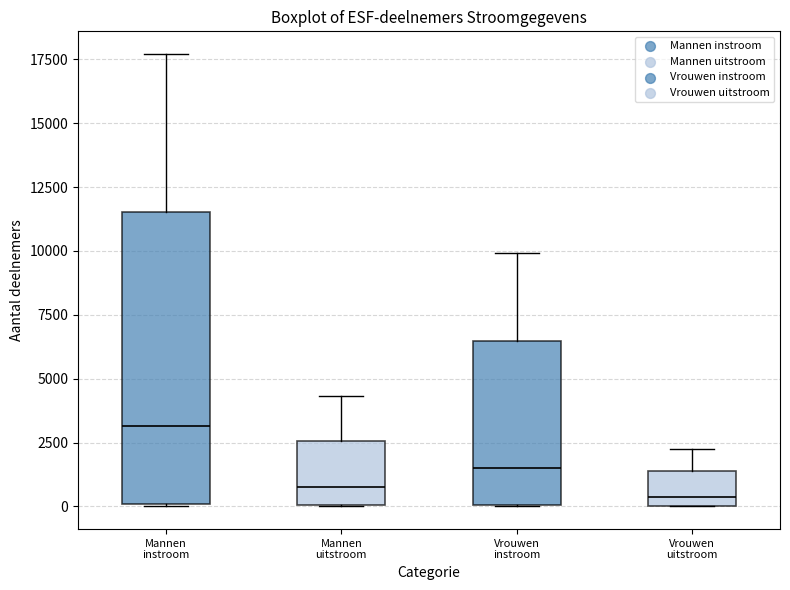

Reading left to right, read every box against the y-axis: the position of its median line, the range the box covers, and the ends of its whiskers. The values are not printed on the chart, so give them approximately, as read against the axis.

Mannen instroom: median 3000, box 0 to 11500, whiskers 0 to 17500
Mannen uitstroom: median 1000, box 0 to 2500, whiskers 0 to 4500
Vrouwen instroom: median 1500, box 0 to 6500, whiskers 0 to 10000
Vrouwen uitstroom: median 500, box 0 to 1500, whiskers 0 to 2500